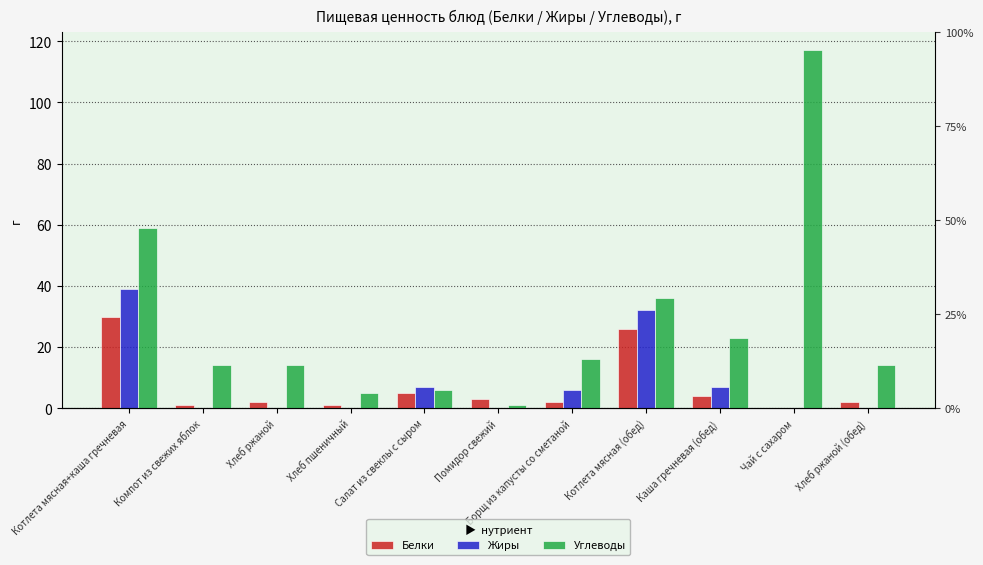

What is the value of the Жиры bar at the 9th from the left?

7